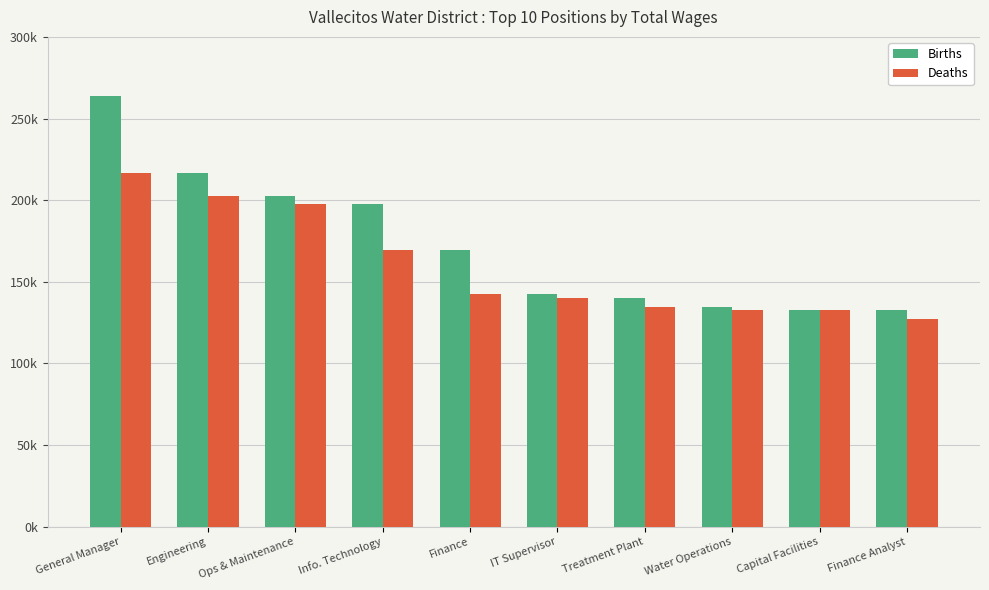

What are all the series names shown in the legend?

Births, Deaths